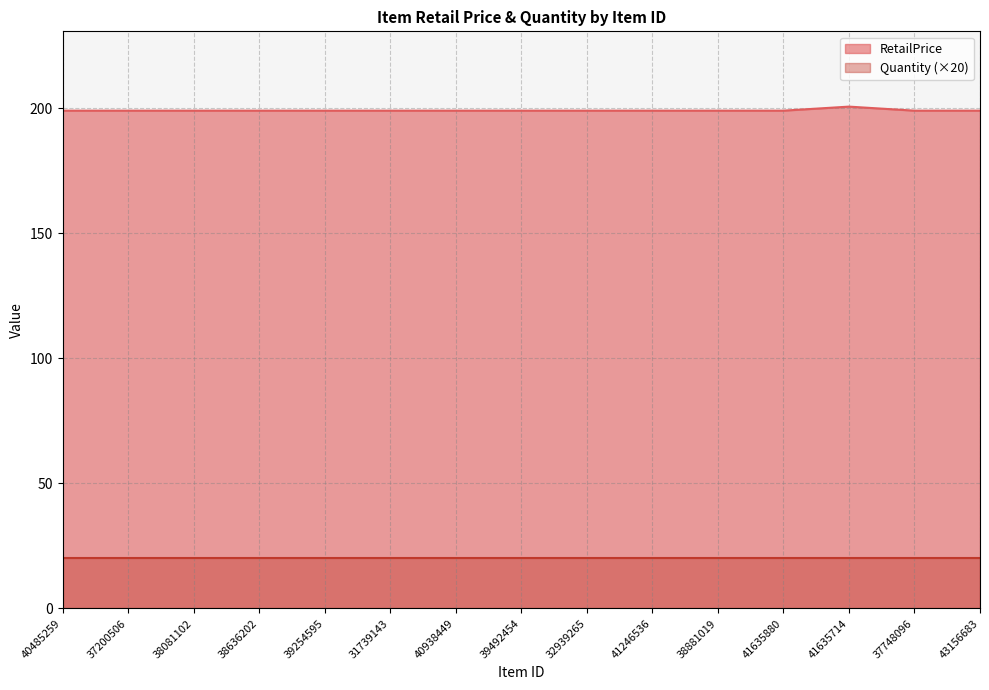

What is the label of the 15th point from the right?

40485259